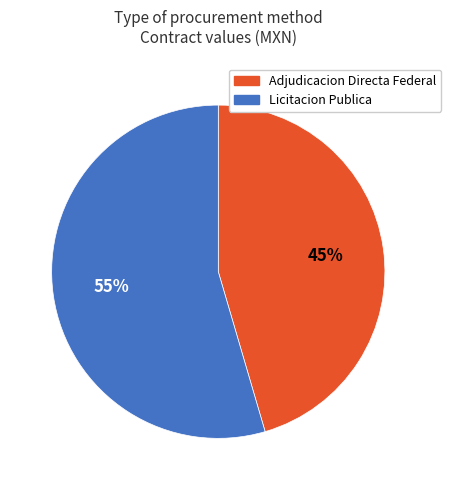

What is the ratio of the value at Licitacion Publica to the value at Adjudicacion Directa Federal?

1.2